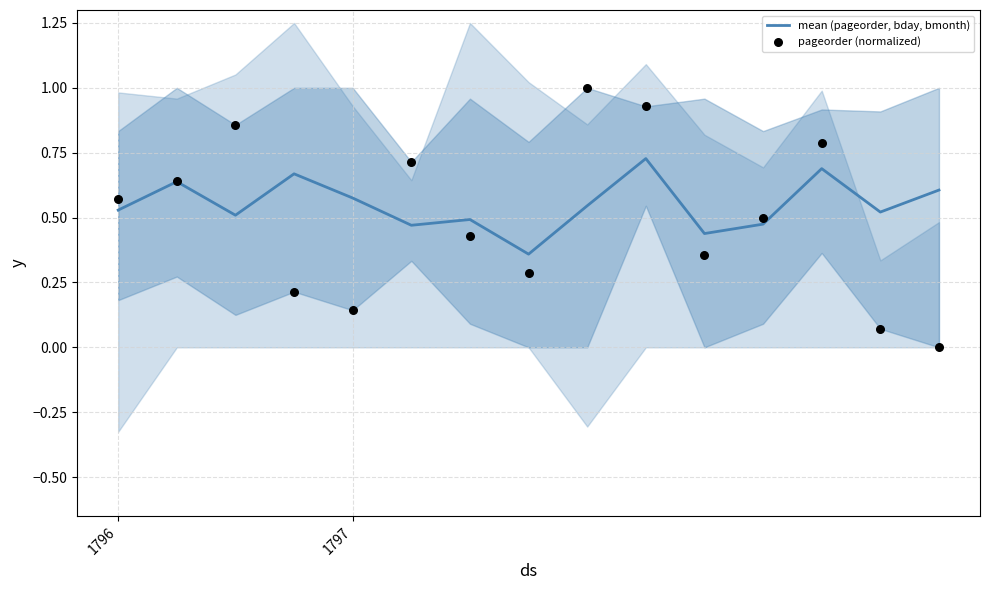

Which series reaches the maximum Y coordinate?

pageorder (normalized)